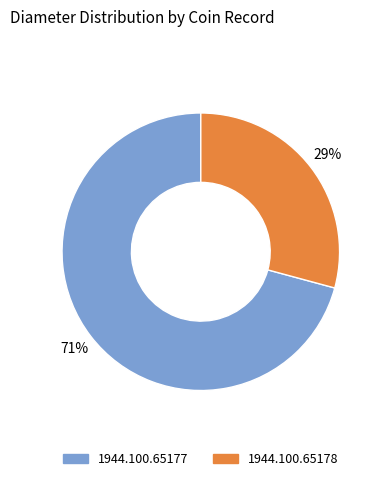

What is the ratio of the value at 1944.100.65178 to the value at 1944.100.65177?

0.4